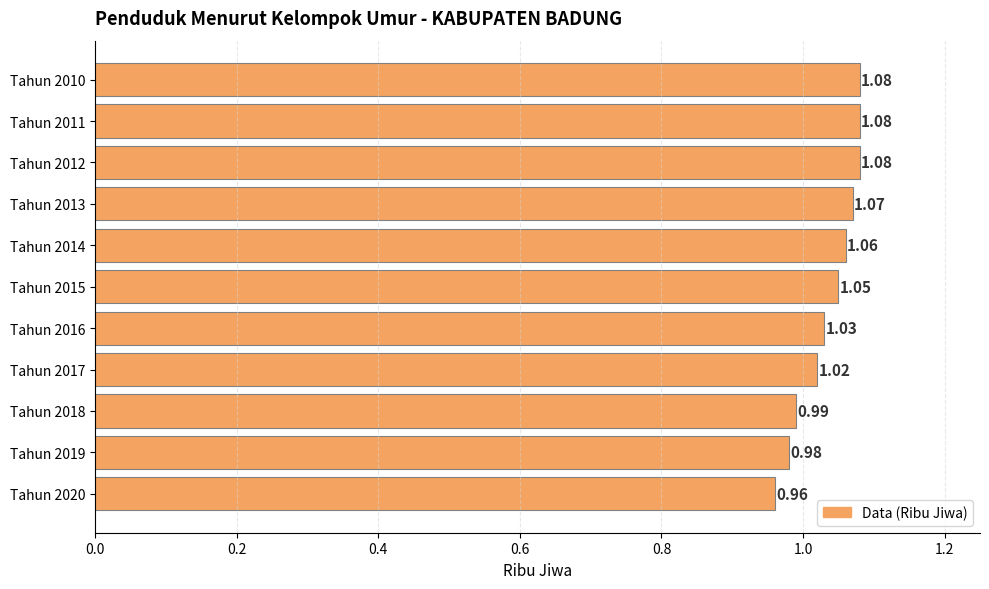

What is the sum of the values at Tahun 2011 and Tahun 2014?

2.1